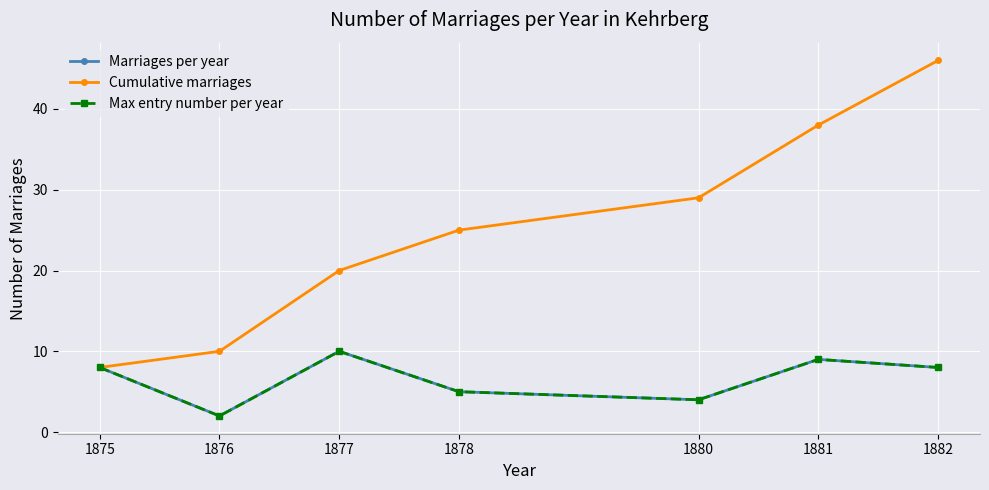

Does the chart have visible grid lines?

Yes